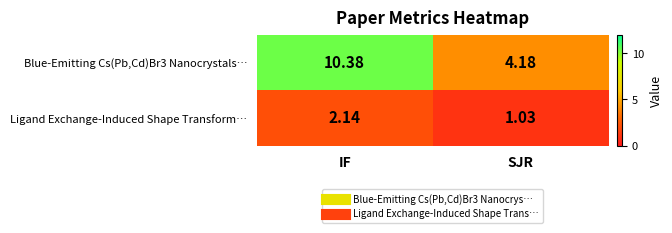

List the labels in order of Ligand Exchange-Induced Shape Transform… value, largest first.

IF, SJR